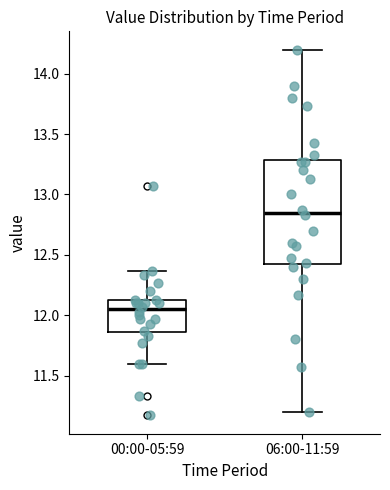

Reading left to right, read every box against the y-axis: the position of its median line, the range the box covers, and the ends of its whiskers. The values are not printed on the chart, so give them approximately, as read against the axis.

00:00-05:59: median 12.05, box 11.85 to 12.15, whiskers 11.60 to 12.35
06:00-11:59: median 12.85, box 12.40 to 13.30, whiskers 11.20 to 14.20